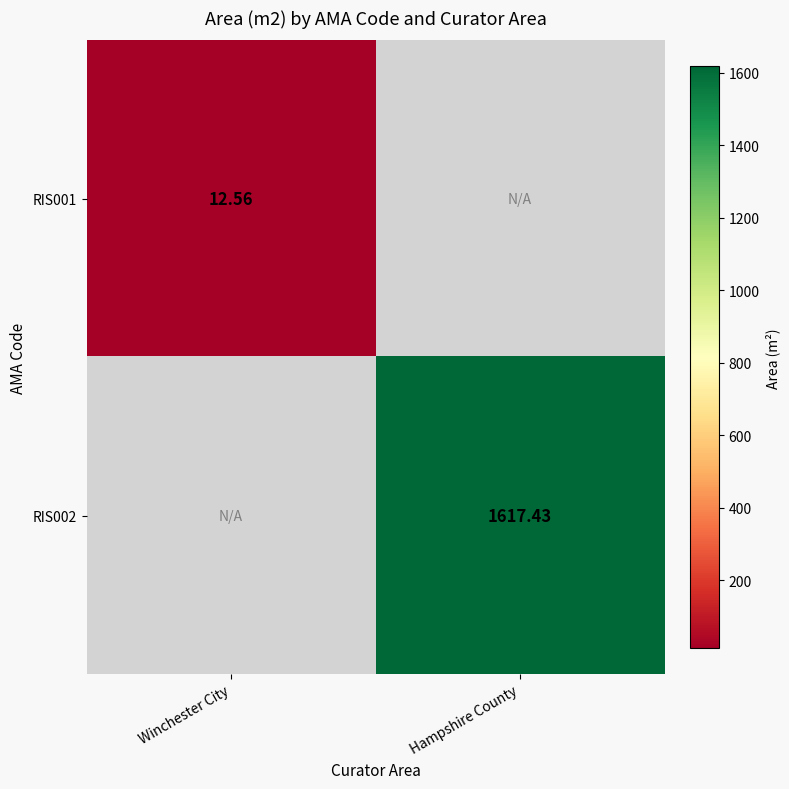

Is it true that RIS001 equals 12.6 at Winchester City?

True